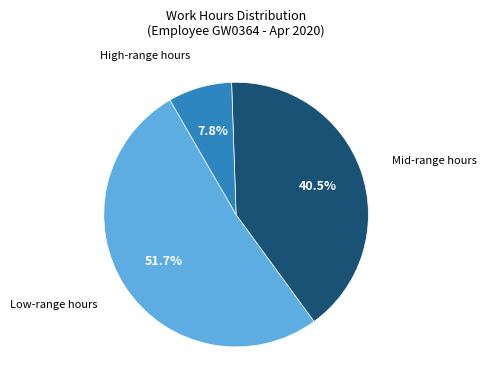

Which slice is the smallest?

High-range hours